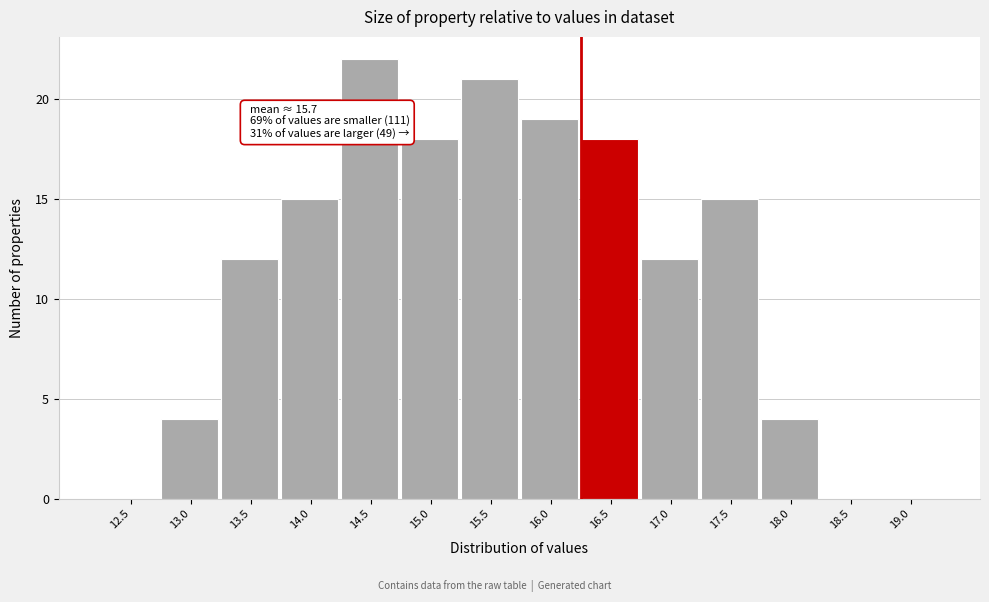

Reading left to right, transcribe all the data shown in this chart.

12.5=0	13.0=4	13.5=12	14.0=15	14.5=22	15.0=18	15.5=21	16.0=19	16.5=18	17.0=12	17.5=15	18.0=4	18.5=0	19.0=0